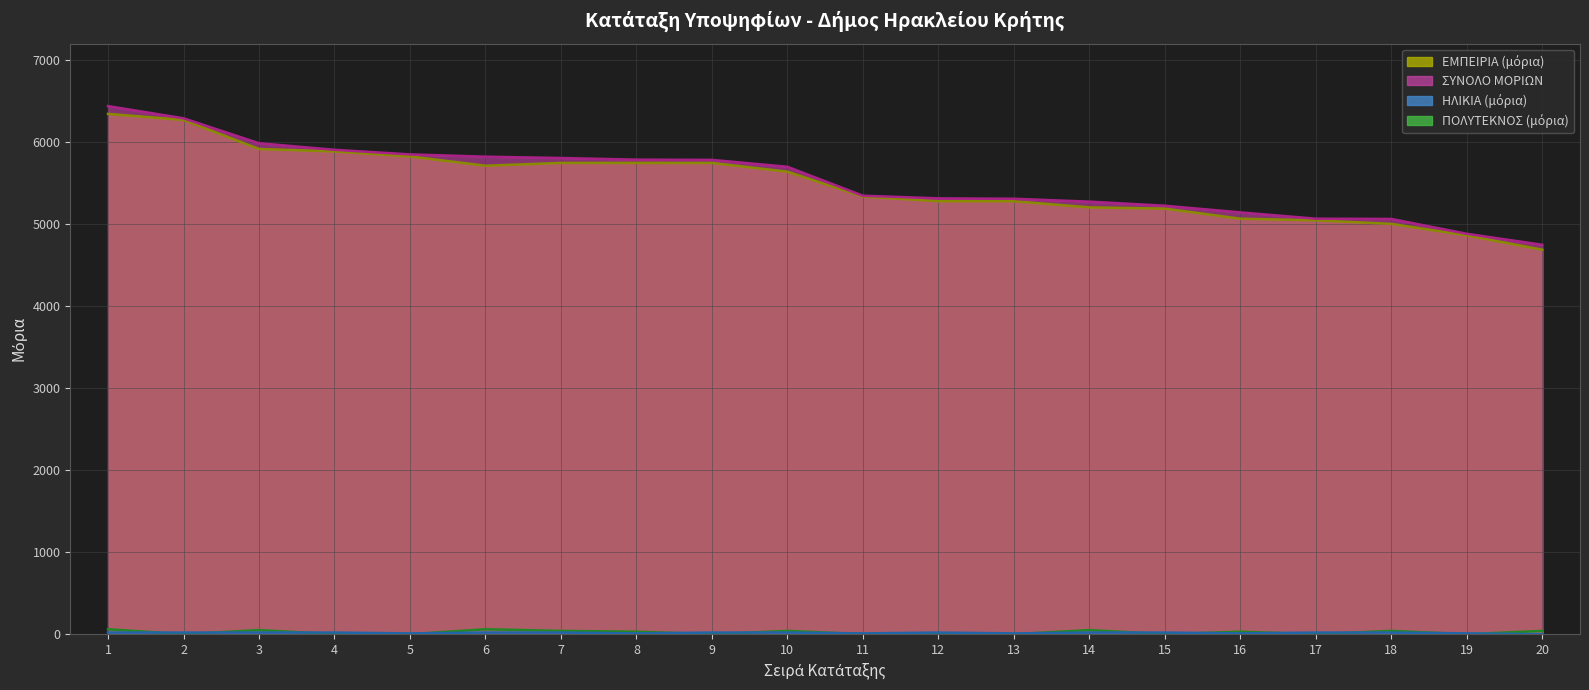

Which series ends up on top after the final intersection of ΠΟΛΥΤΕΚΝΟΣ and ΗΛΙΚΙΑ?

ΠΟΛΥΤΕΚΝΟΣ